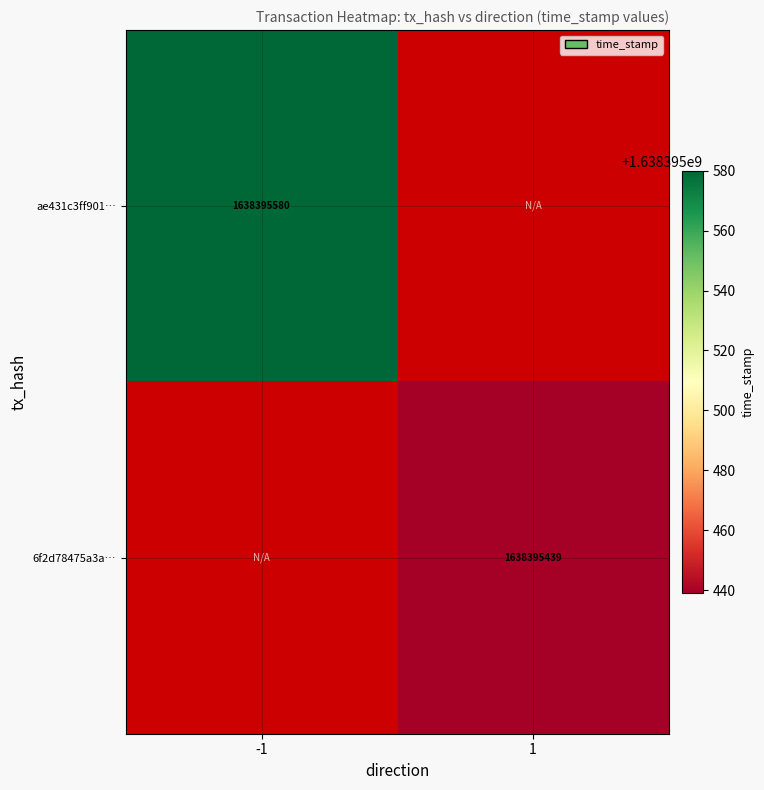

Which series has the largest range (max minus min)?

ae431c3ff9010e8f8156bf8b66b8517ff17e90a